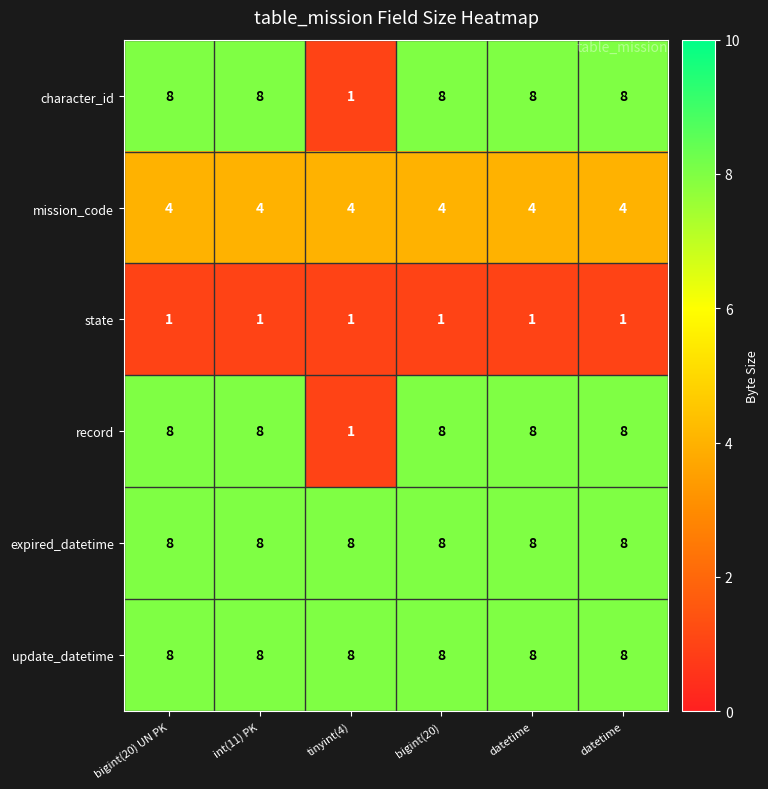

How many series are shown in this chart?

6